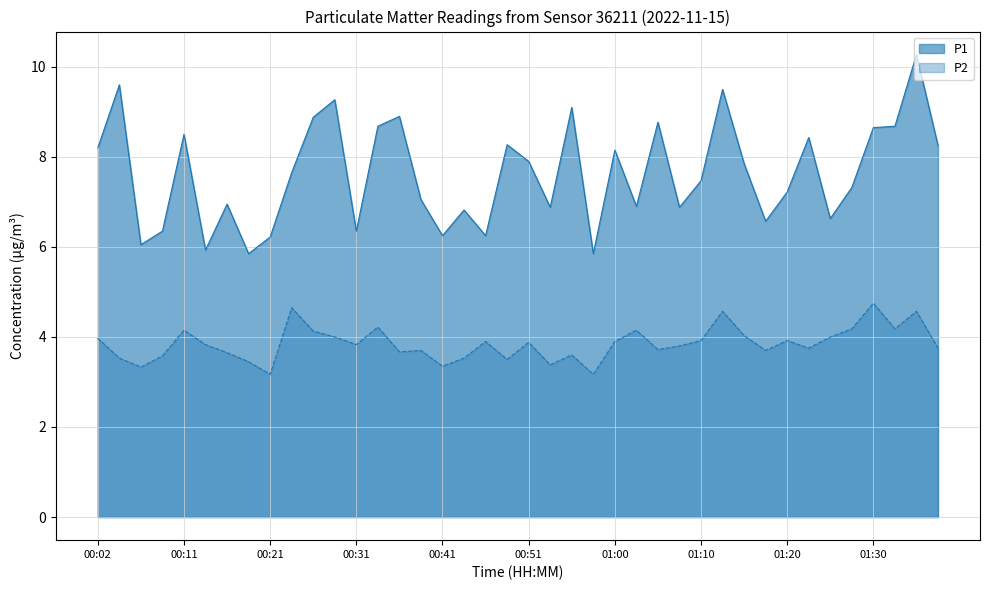

At which category is the sum across all series the highest?

01:35